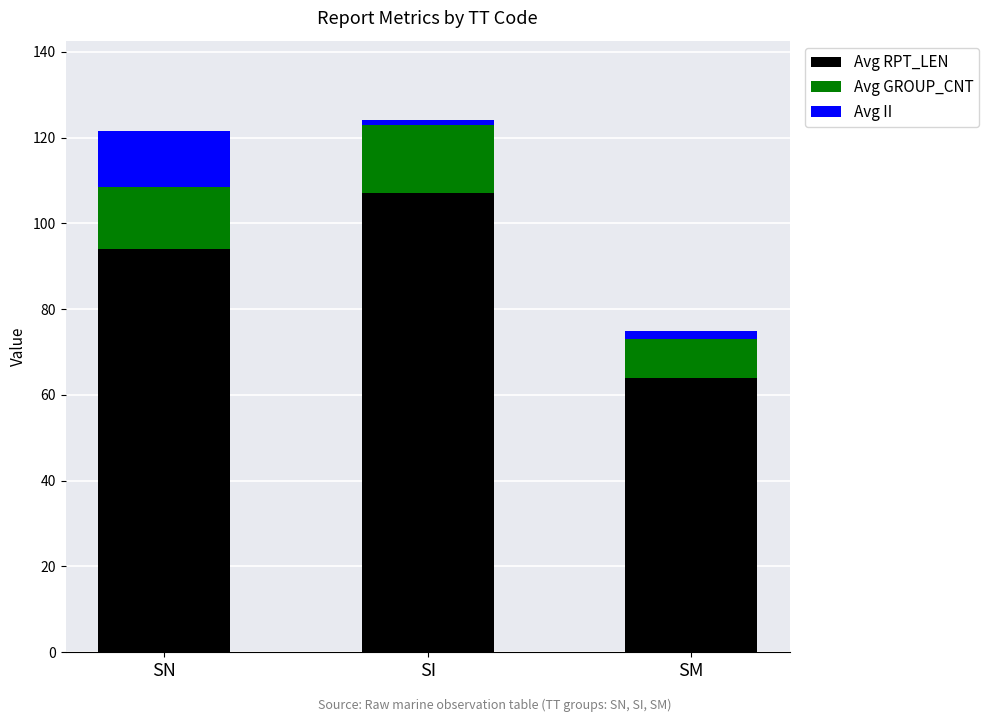

Count the number of data series in this chart.

3